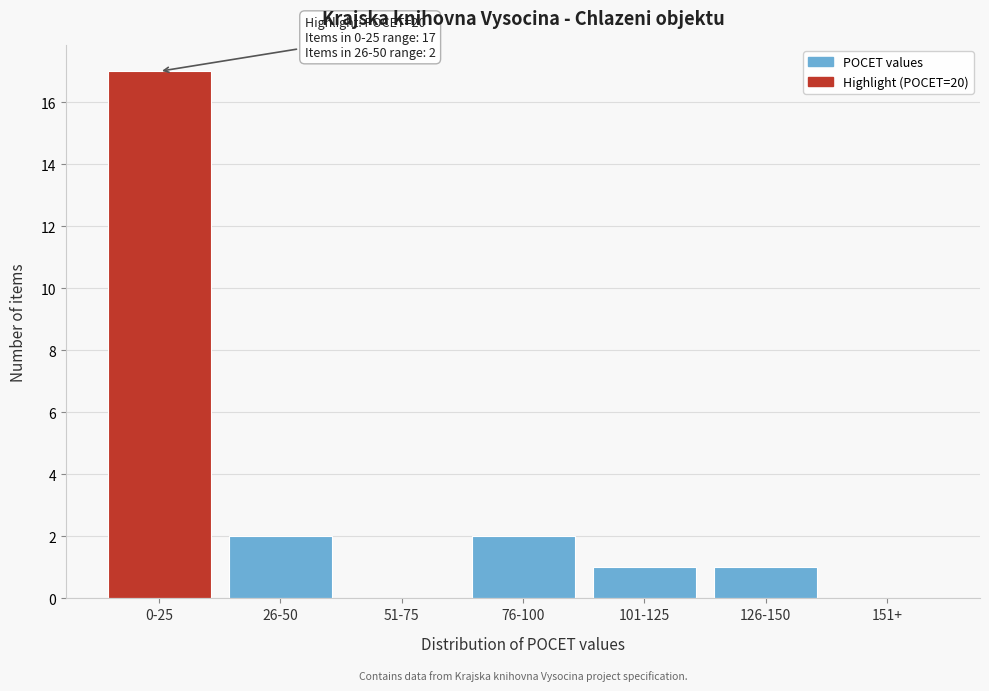

Reading left to right, list all the values displayed in this chart.

0-25=17	26-50=2	51-75=0	76-100=2	101-125=1	126-150=1	151+=0